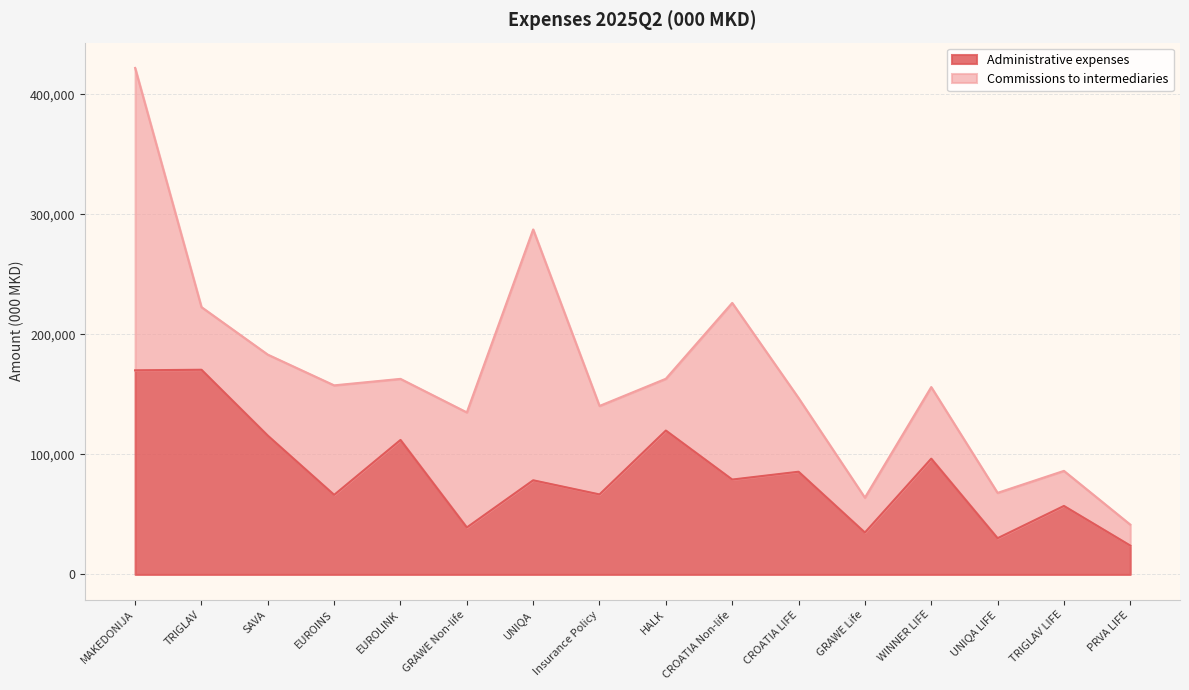

The chart shows a value of 170564.5 at TRIGLAV. True or false?

True